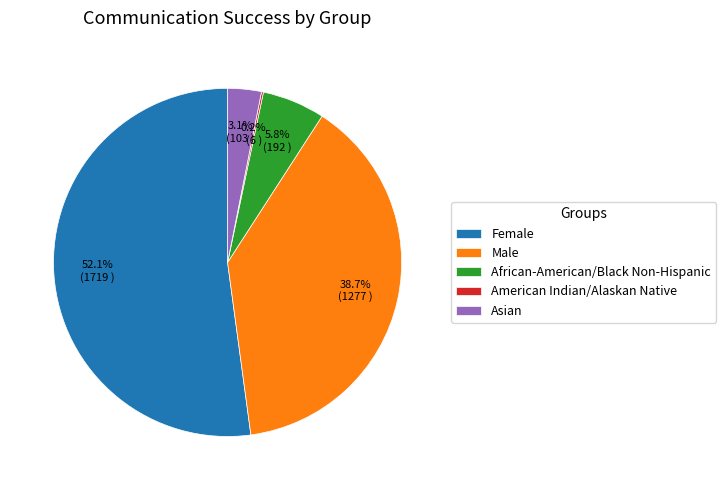

Which has a higher value, Male or African-American/Black Non-Hispanic?

Male